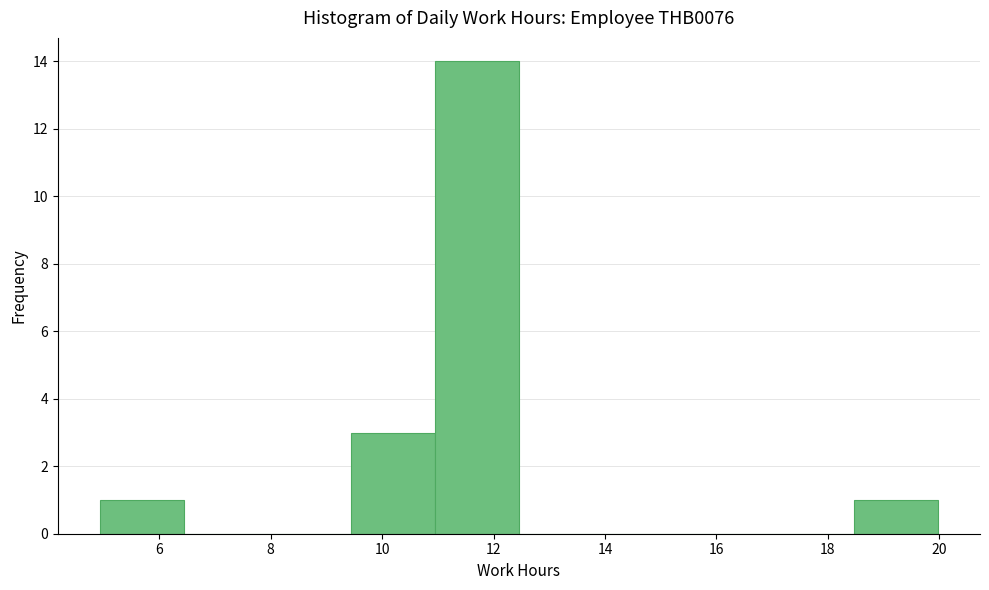

Over which range of the x-axis is the bar tallest?

11.0 to 12.4